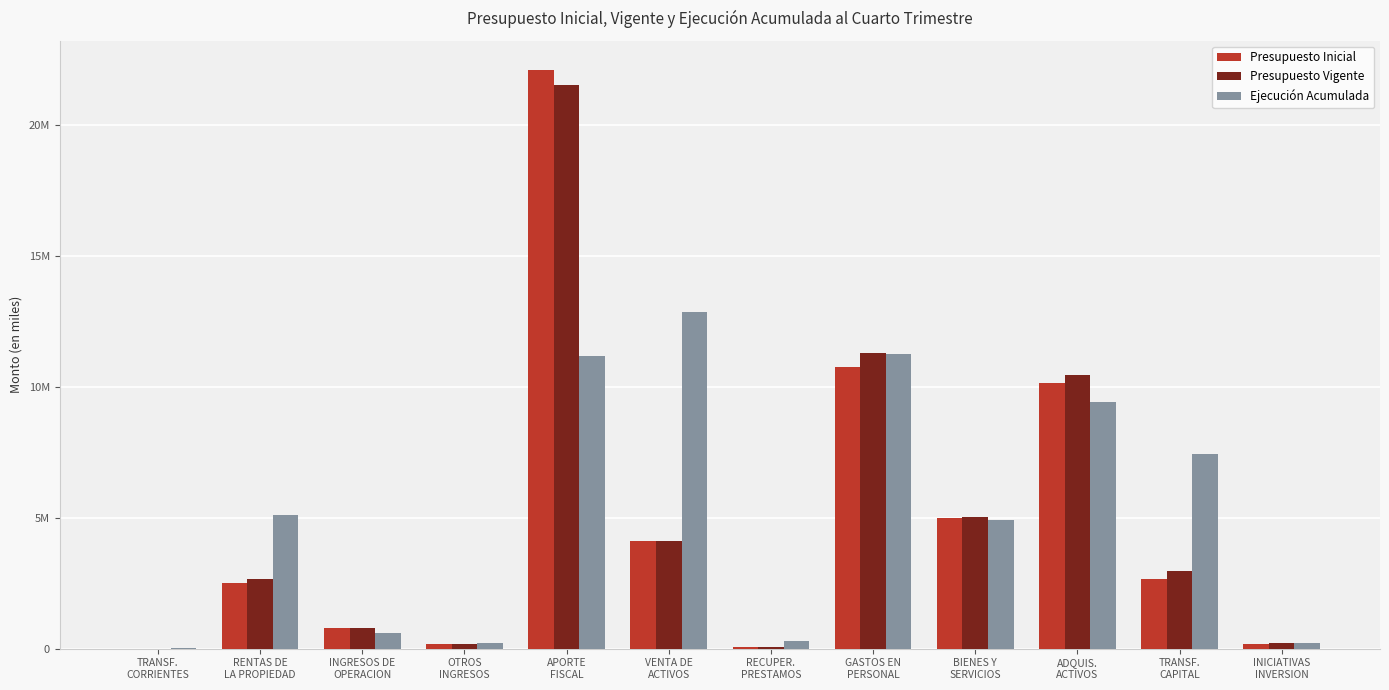

The value of Ejecución Acumulada at RENTAS DE
LA PROPIEDAD is 8872225. True or false?

False